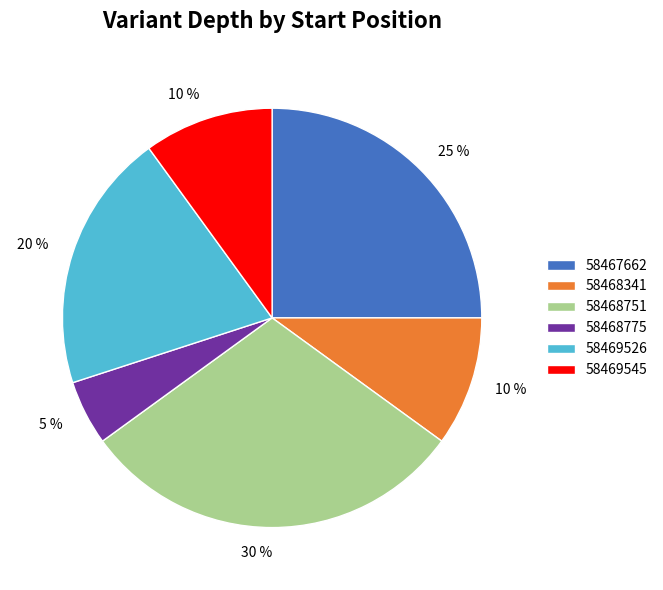

What is the largest slice in the pie chart?

58468751